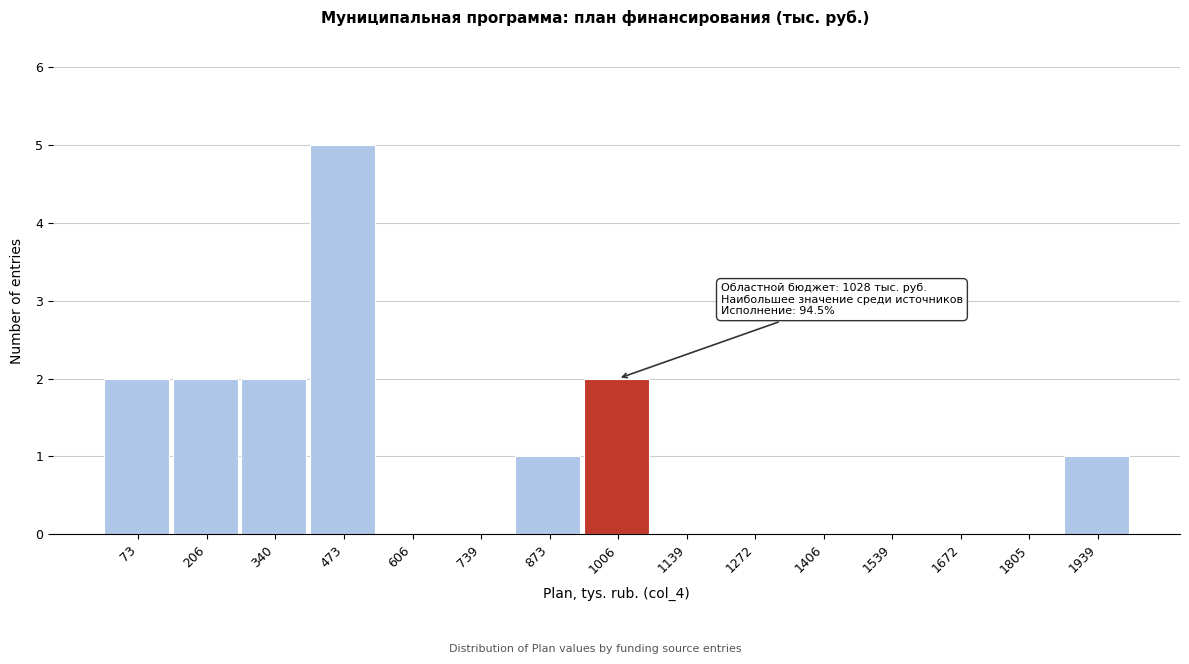

Reading left to right, what are all the values shown in this chart?

73=2	206=2	340=2	473=5	606=0	739=0	873=1	1006=2	1139=0	1272=0	1406=0	1539=0	1672=0	1805=0	1939=1